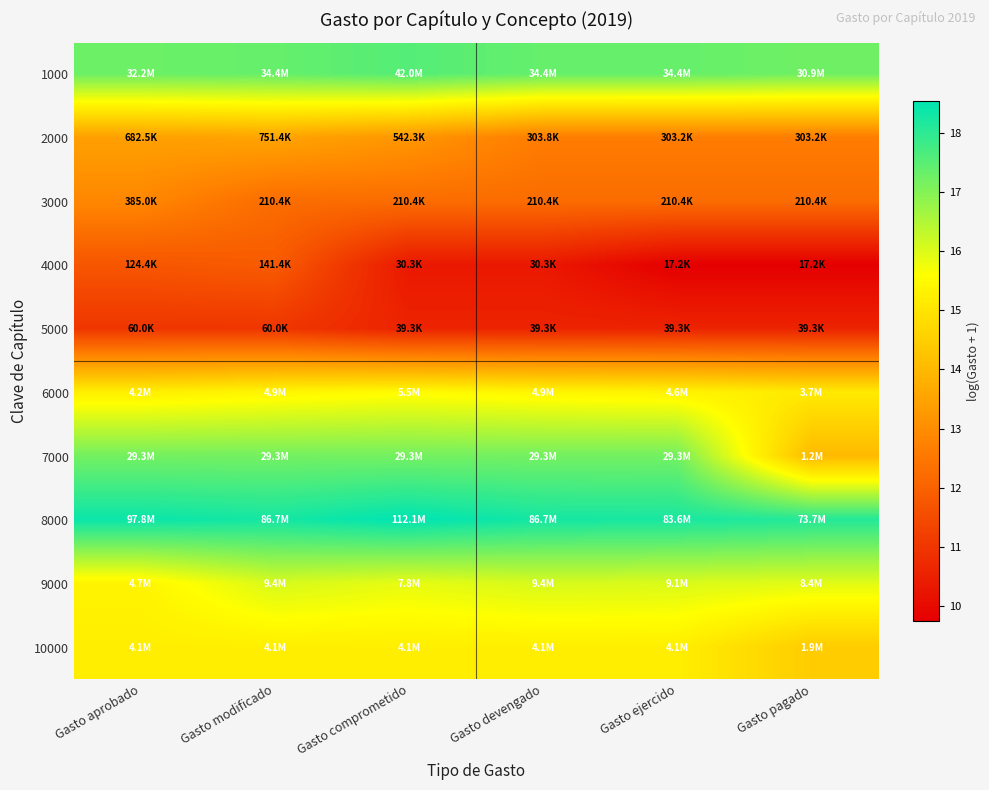

Reading left to right, transcribe all the data shown in this chart.

1000: Gasto aprobado=17.3	Gasto modificado=17.4	Gasto comprometido=17.6	Gasto devengado=17.4	Gasto ejercido=17.4	Gasto pagado=17.2
2000: Gasto aprobado=13.4	Gasto modificado=13.5	Gasto comprometido=13.2	Gasto devengado=12.6	Gasto ejercido=12.6	Gasto pagado=12.6
3000: Gasto aprobado=12.9	Gasto modificado=12.3	Gasto comprometido=12.3	Gasto devengado=12.3	Gasto ejercido=12.3	Gasto pagado=12.3
4000: Gasto aprobado=11.7	Gasto modificado=11.9	Gasto comprometido=10.3	Gasto devengado=10.3	Gasto ejercido=9.8	Gasto pagado=9.8
5000: Gasto aprobado=11.0	Gasto modificado=11.0	Gasto comprometido=10.6	Gasto devengado=10.6	Gasto ejercido=10.6	Gasto pagado=10.6
6000: Gasto aprobado=15.3	Gasto modificado=15.4	Gasto comprometido=15.5	Gasto devengado=15.4	Gasto ejercido=15.3	Gasto pagado=15.1
7000: Gasto aprobado=17.2	Gasto modificado=17.2	Gasto comprometido=17.2	Gasto devengado=17.2	Gasto ejercido=17.2	Gasto pagado=14.0
8000: Gasto aprobado=18.4	Gasto modificado=18.3	Gasto comprometido=18.5	Gasto devengado=18.3	Gasto ejercido=18.2	Gasto pagado=18.1
9000: Gasto aprobado=15.4	Gasto modificado=16.1	Gasto comprometido=15.9	Gasto devengado=16.1	Gasto ejercido=16.0	Gasto pagado=15.9
10000: Gasto aprobado=15.2	Gasto modificado=15.2	Gasto comprometido=15.2	Gasto devengado=15.2	Gasto ejercido=15.2	Gasto pagado=14.4